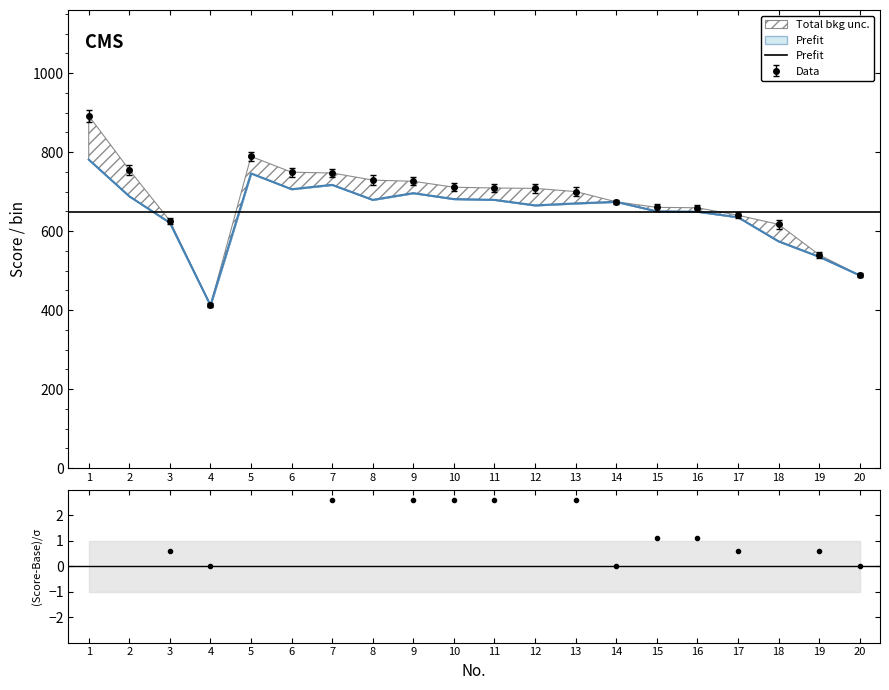

Between 17 and 2, which is larger?

2